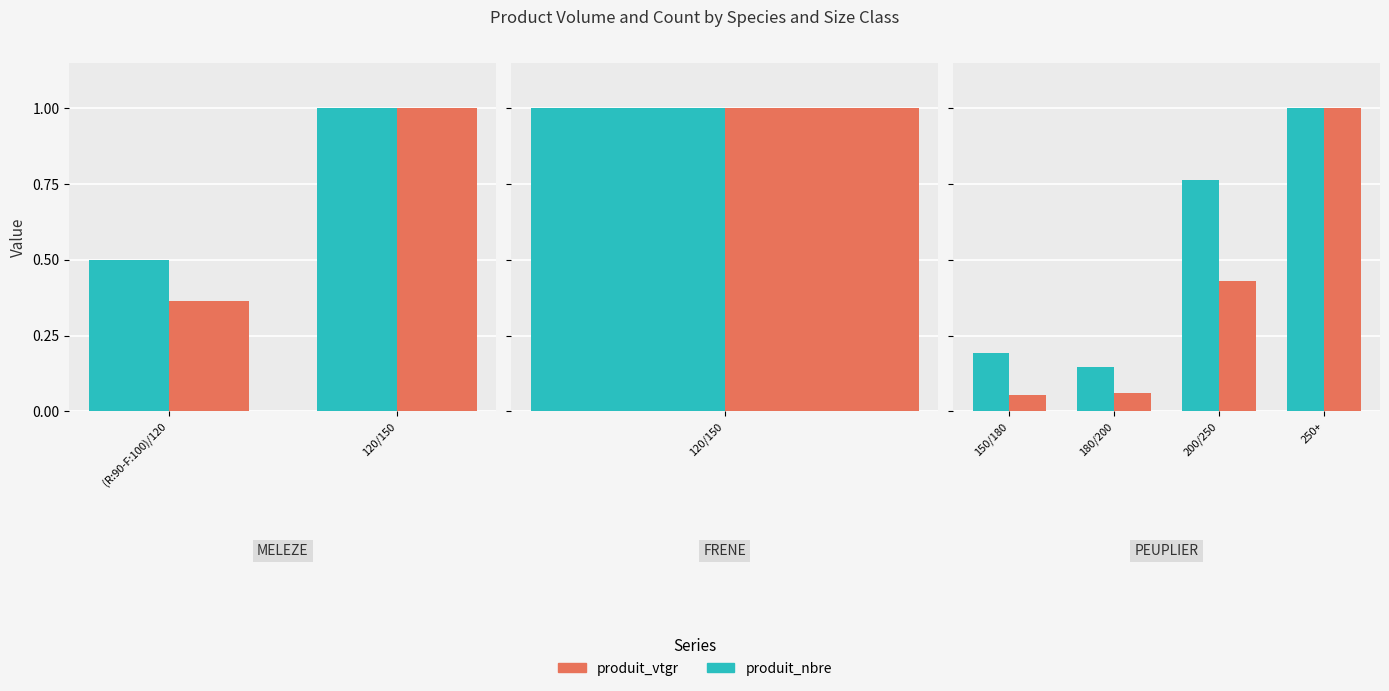

Which series has the largest range (max minus min)?

produit_vtgr